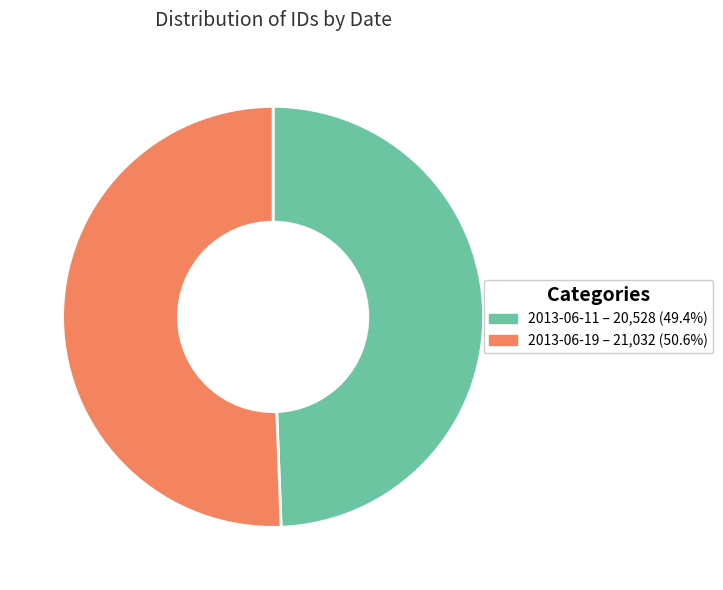

Rank the categories by value from highest to lowest.

2013-06-19, 2013-06-11